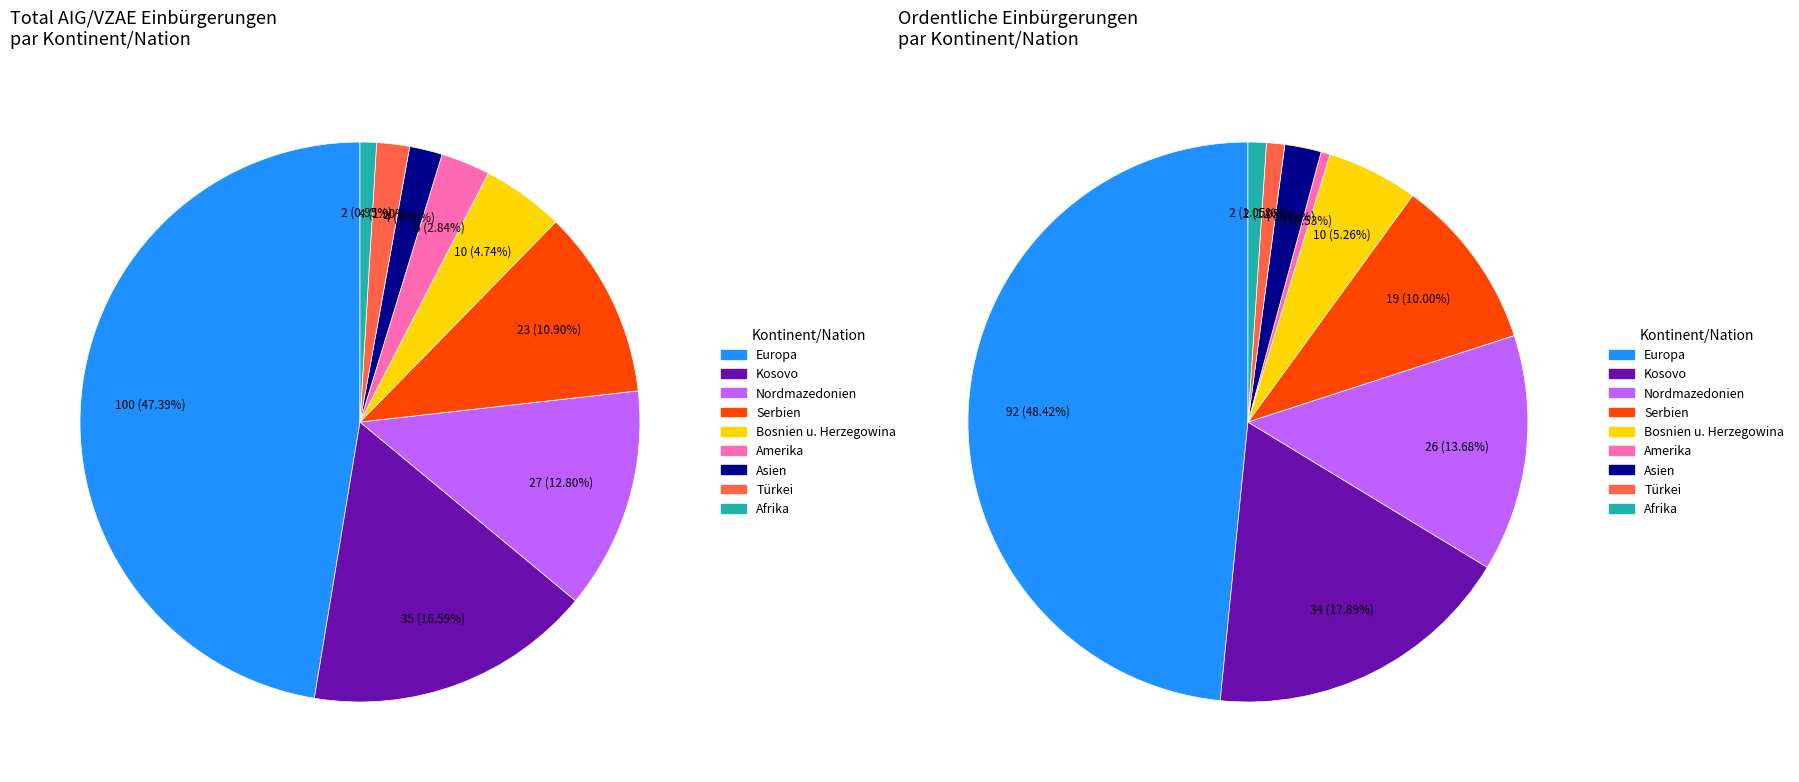

The Europa slice represents 40% of the pie. True or false?

False